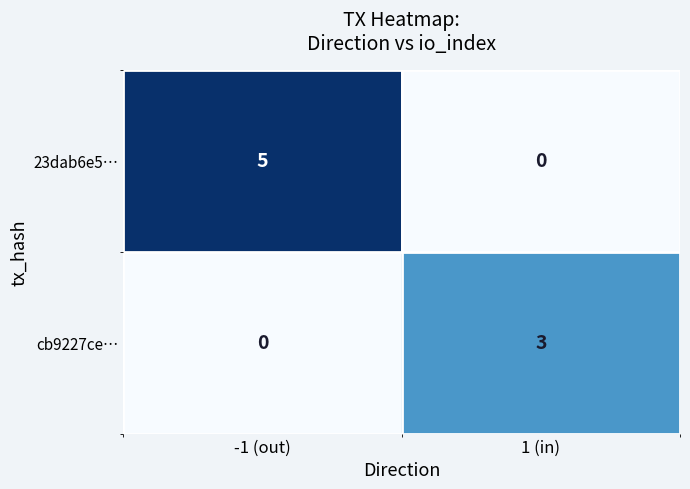

True or false: 23dab6e5… has a value of 0 at 1 (in).

True